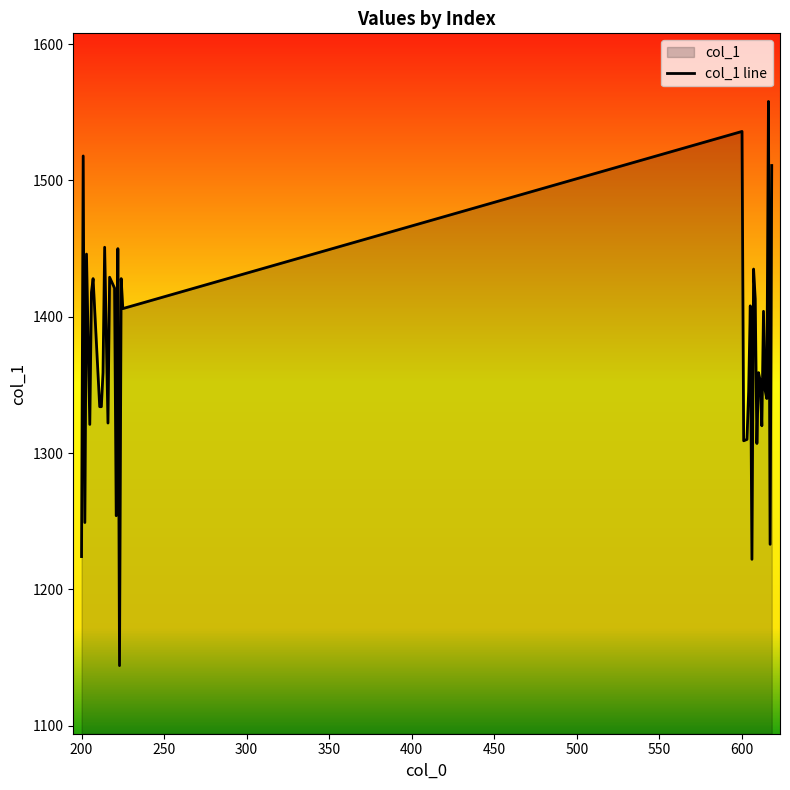

Is it true that the value at 200 is 1224?

True